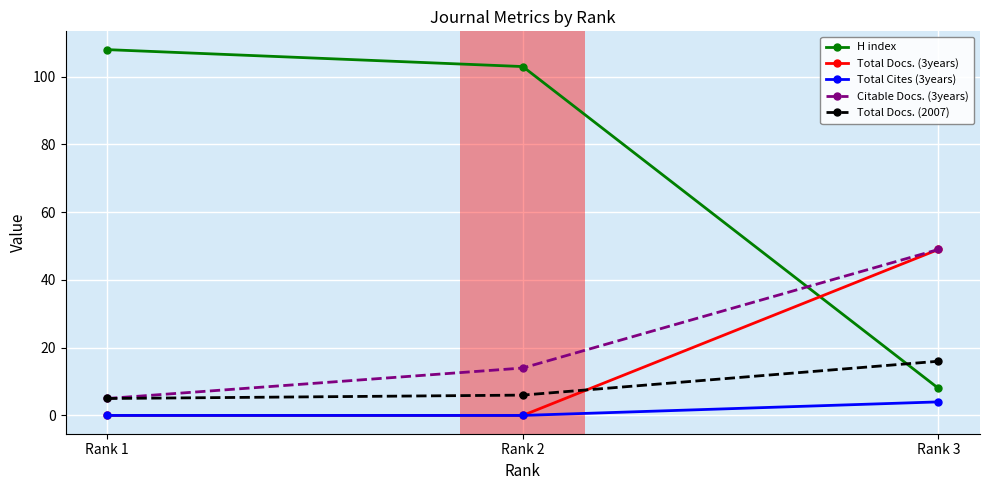

At which label is Citable Docs. (3years) closest to 27?

Rank 2